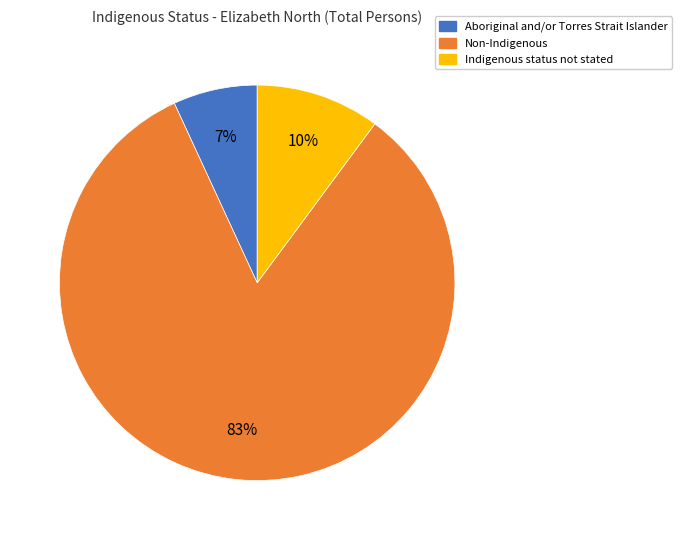

How many segments does this pie chart have?

3